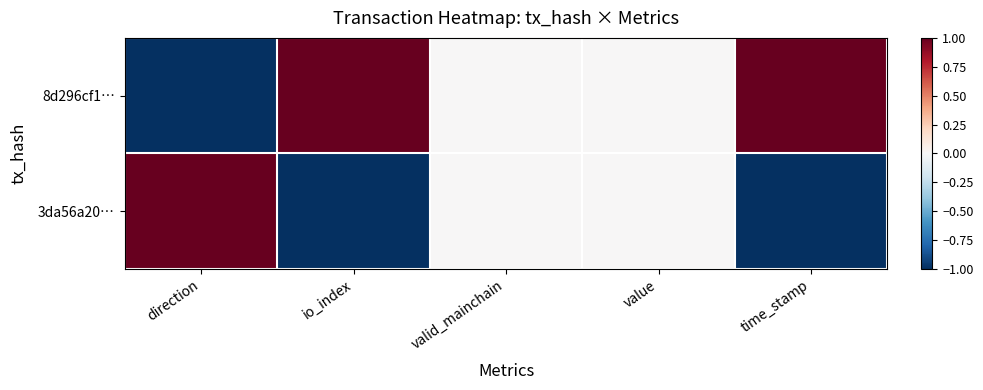

List the series in order of their peak value, lowest first.

8d296cf1…, 3da56a20…